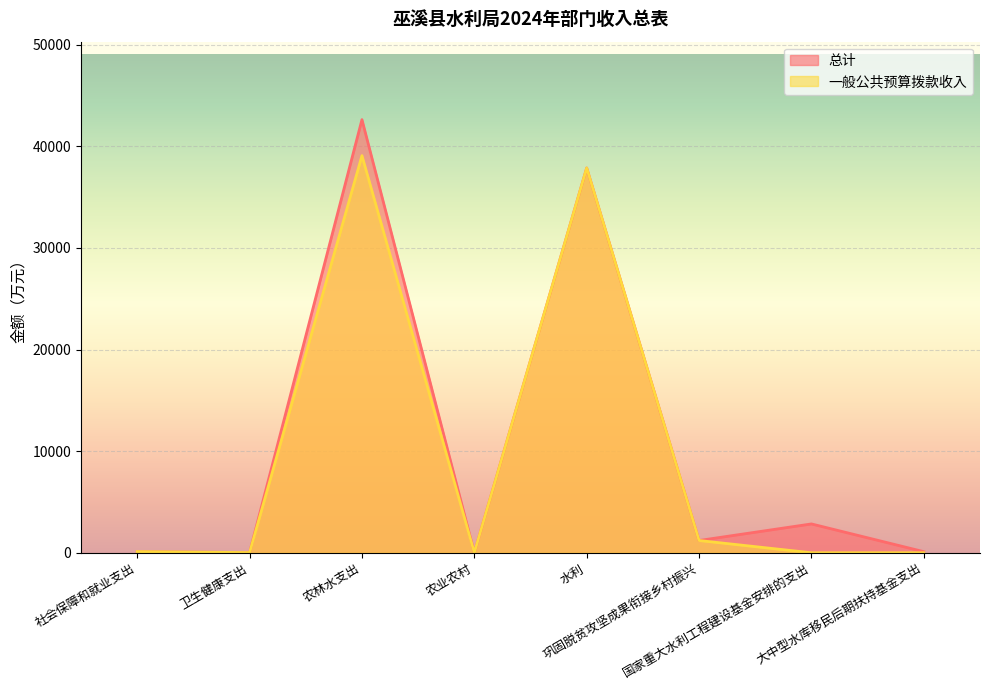

What are all the series names shown in the legend?

总计, 一般公共预算拨款收入